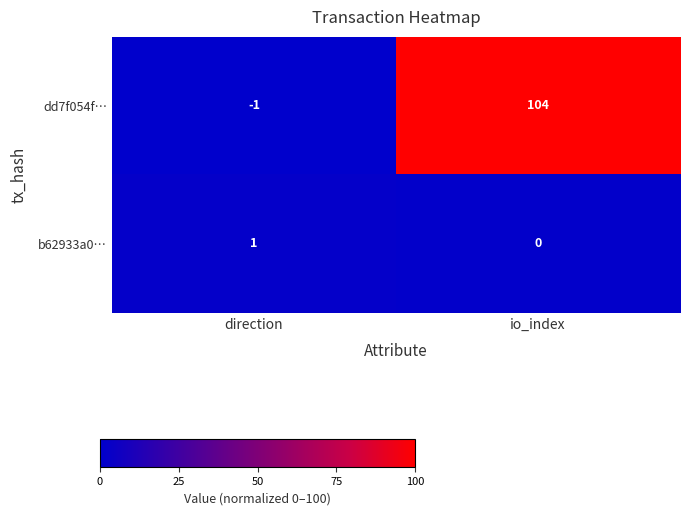

Reading left to right, what are all the values shown in this chart?

dd7f054f…: direction=-1	io_index=104
b62933a0…: direction=1	io_index=0